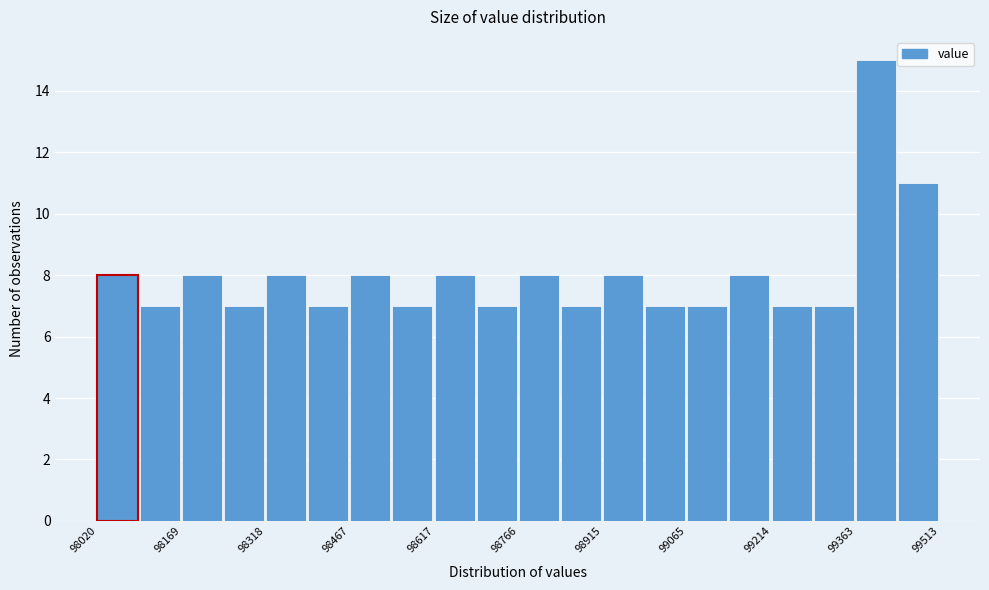

Around what value on the x-axis is the tallest bar? Give the approximate position of its centre, as read against the axis.

99400